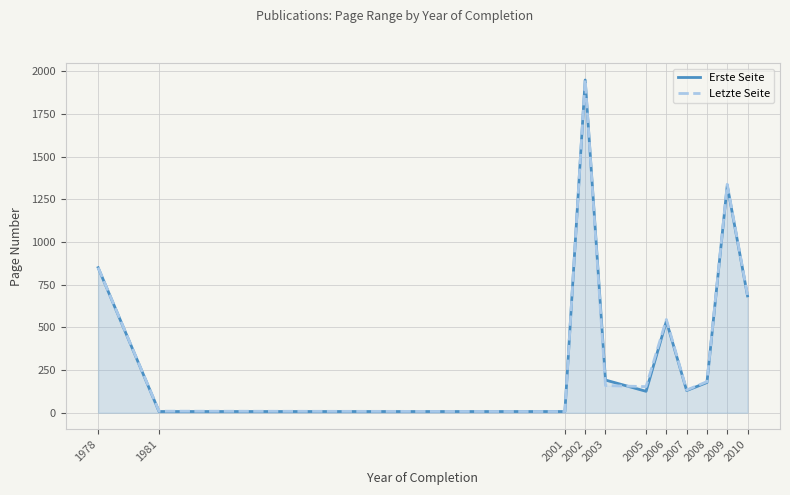

How many distinct data groups are displayed?

2